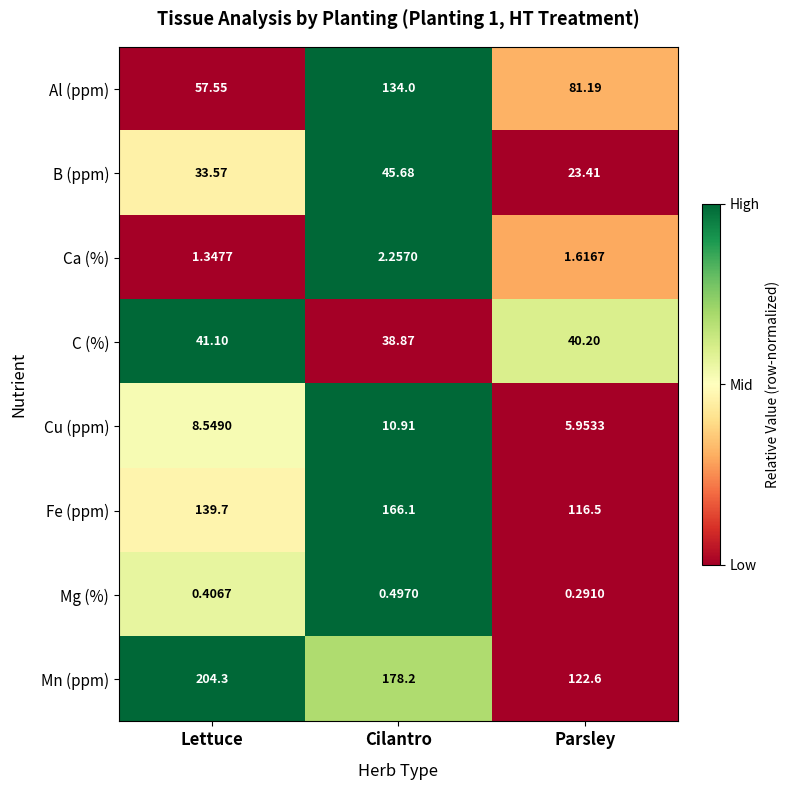

Which series changed the most between Cilantro and Parsley?

Mn (ppm)